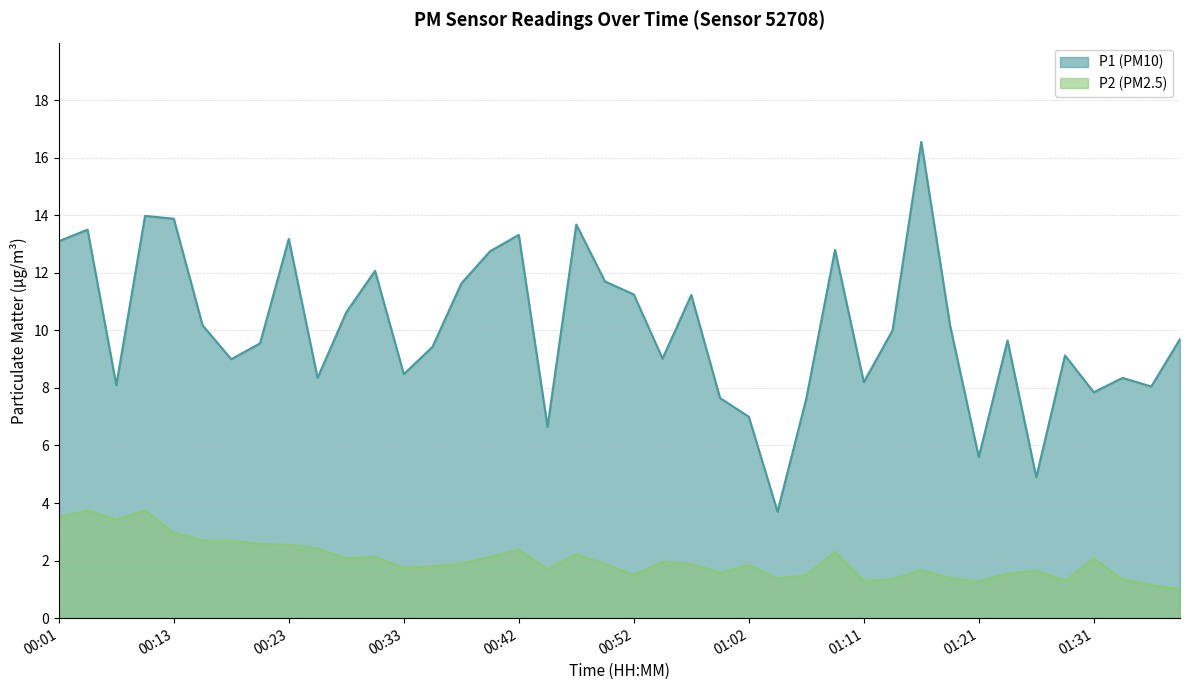

At which category is the sum across all series the highest?

01:16